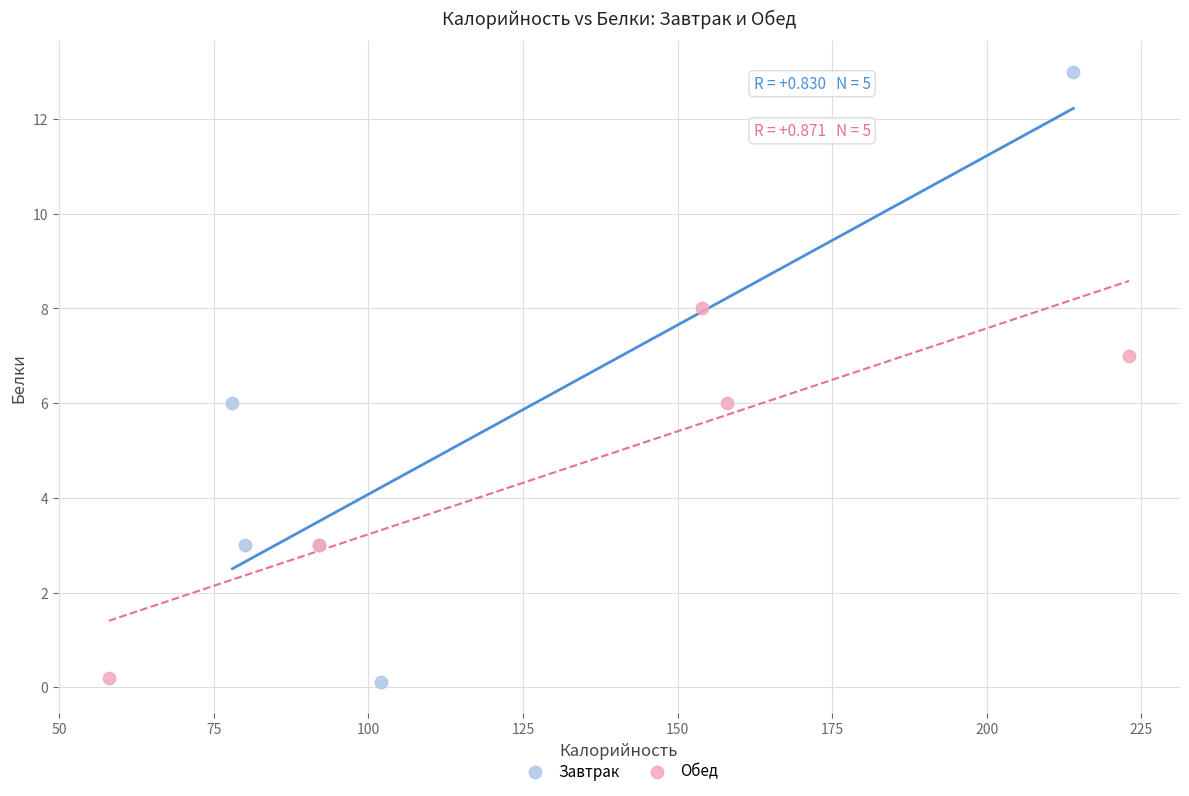

Which series has the widest spread of Y values?

Завтрак